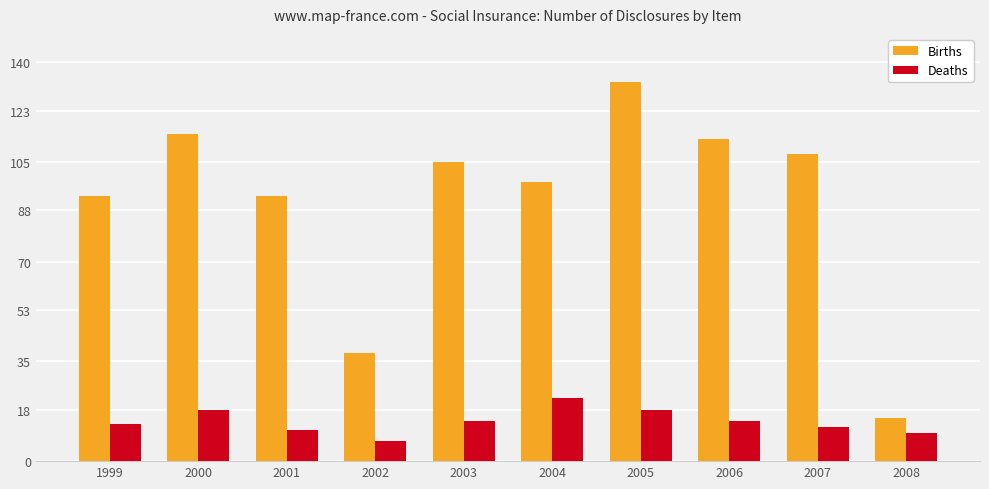

What is the approximate value of Deaths at 1999, to the nearest 10?

10